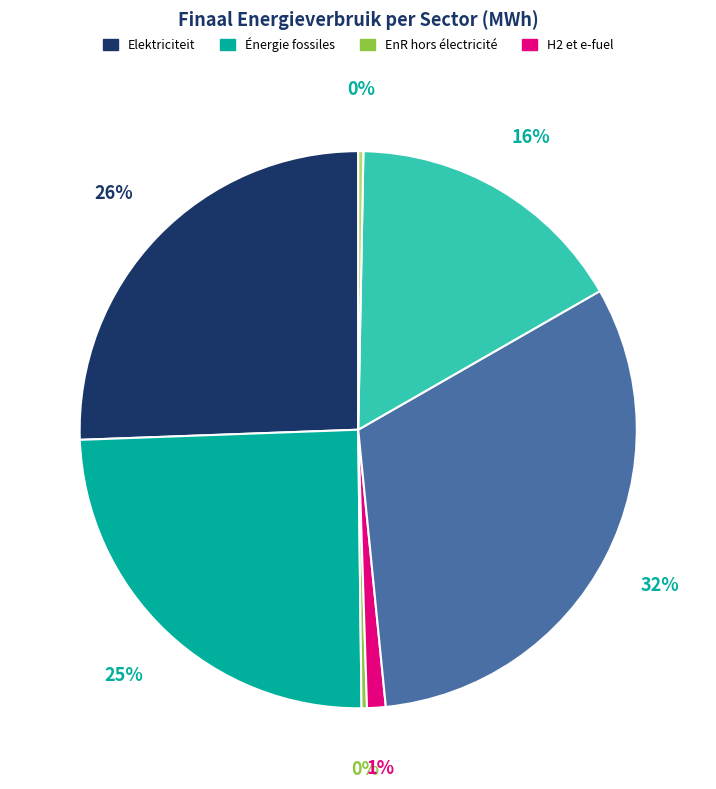

To the nearest percent, what is the average slice percentage?

14%